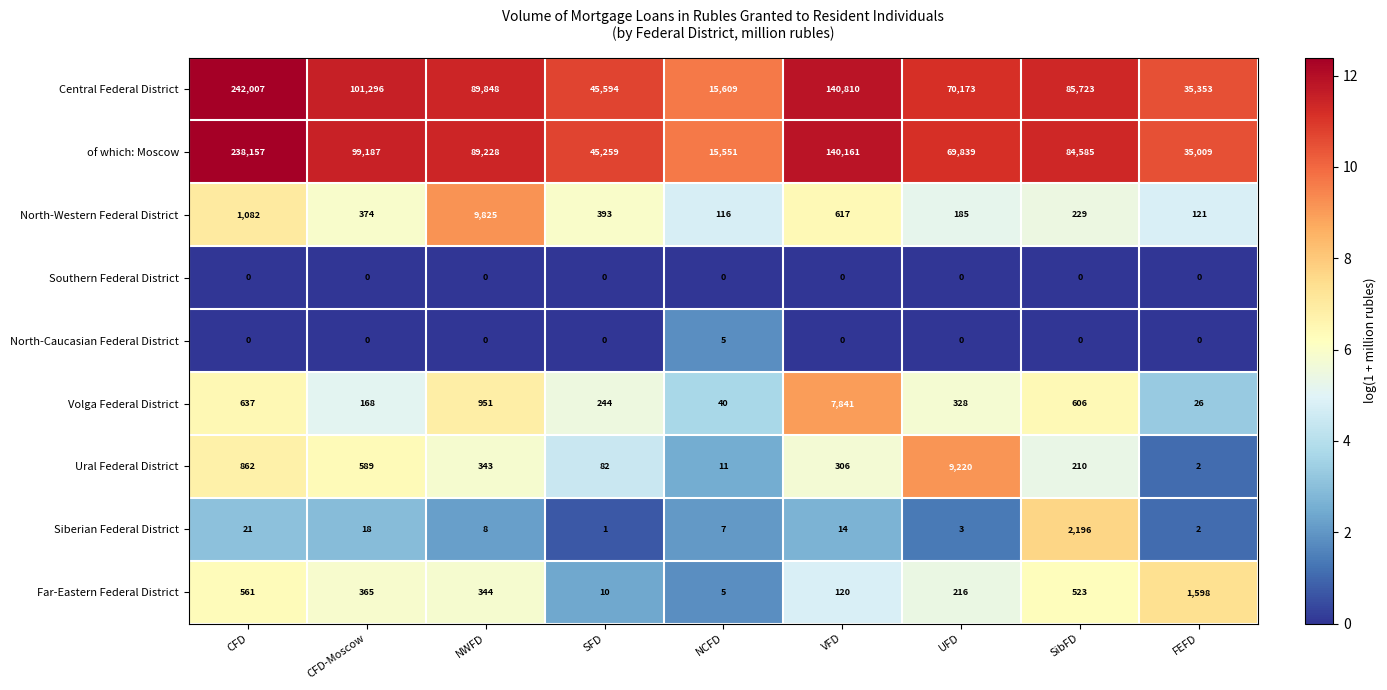

Where is Central Federal District nearest to the value 128808?

VFD